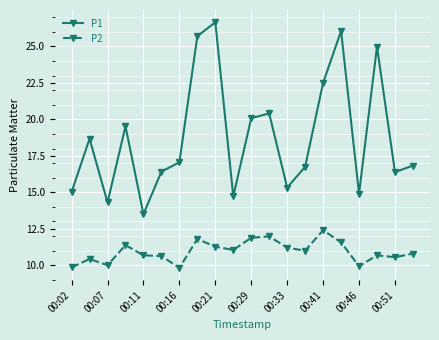

What is the value of the P2 point at the 10th from the left?

11.1